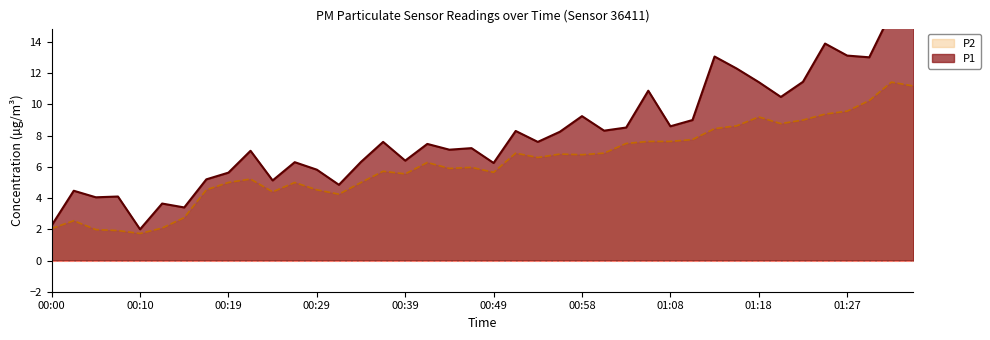

Is the value of P2 at 00:07 greater than the value of P1 at 00:02?

No